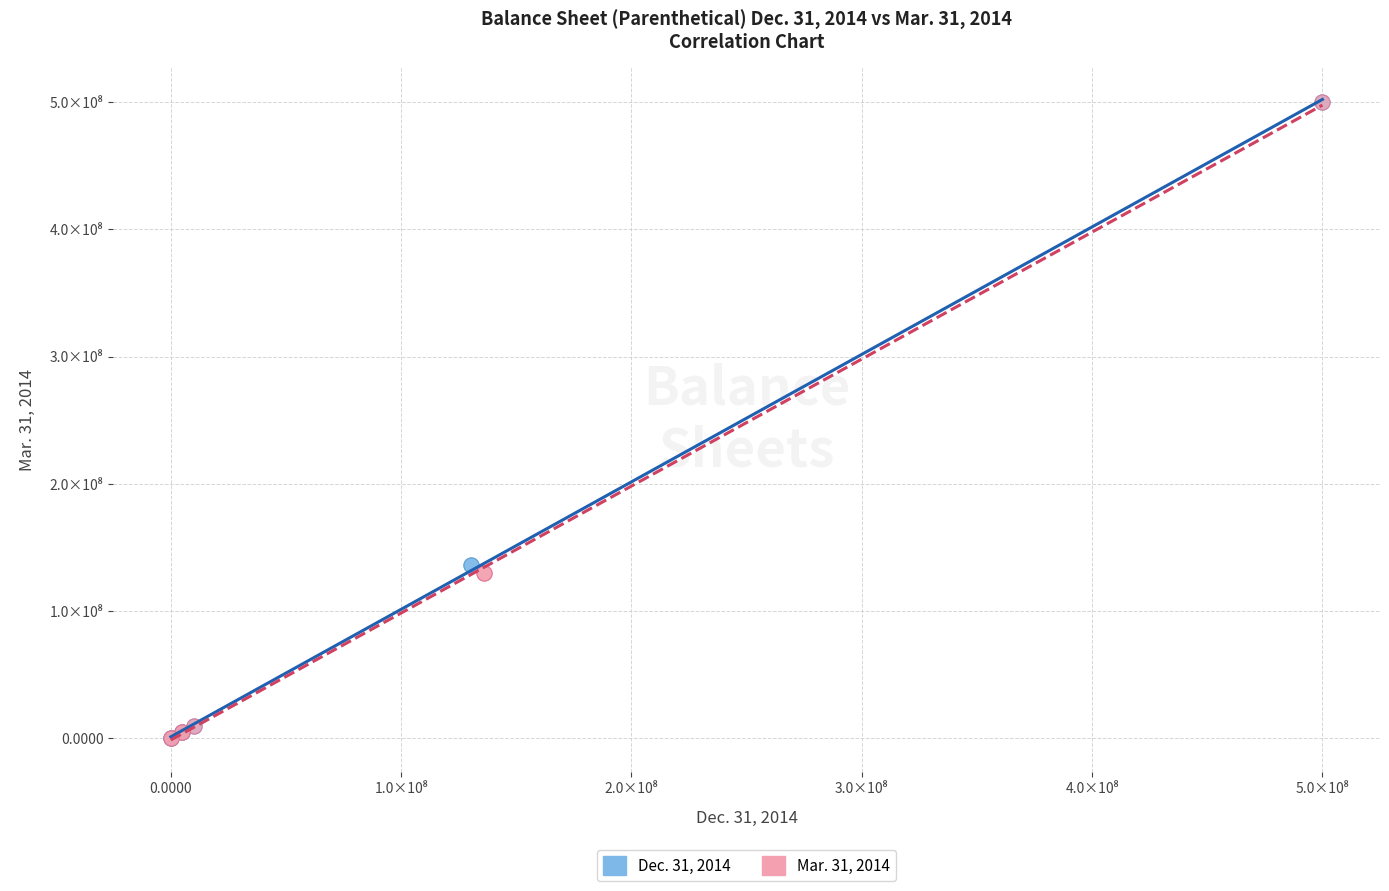

What are all the series names shown in the legend?

Dec. 31, 2014, Mar. 31, 2014